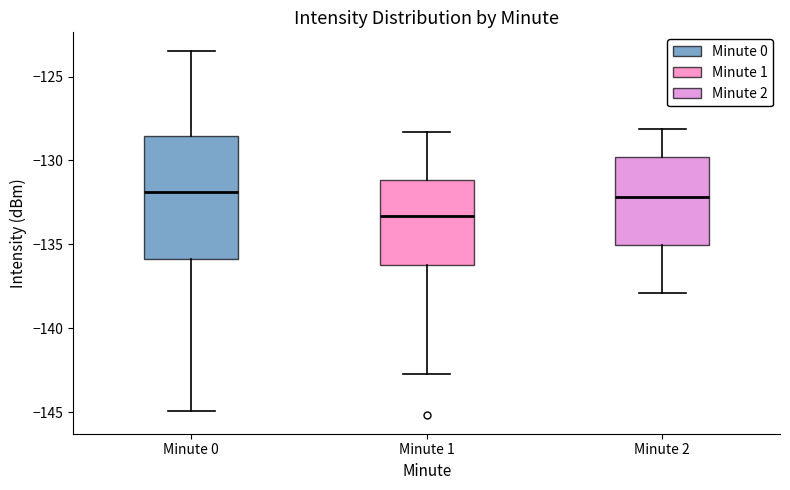

Which box's median line is the lowest?

Minute 1